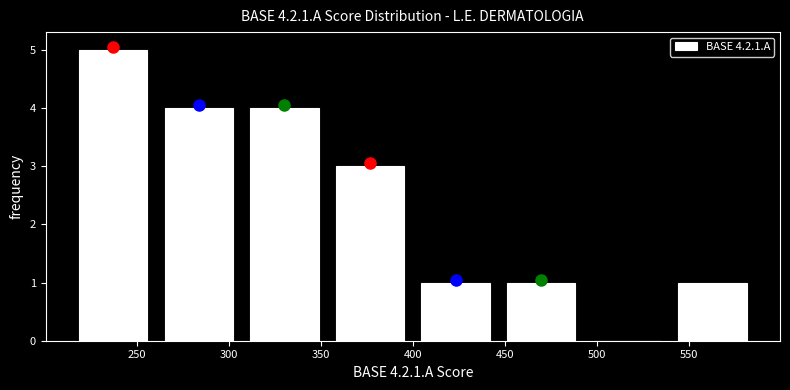

Which range on the x-axis has the tallest bar?

214.0 to 260.5